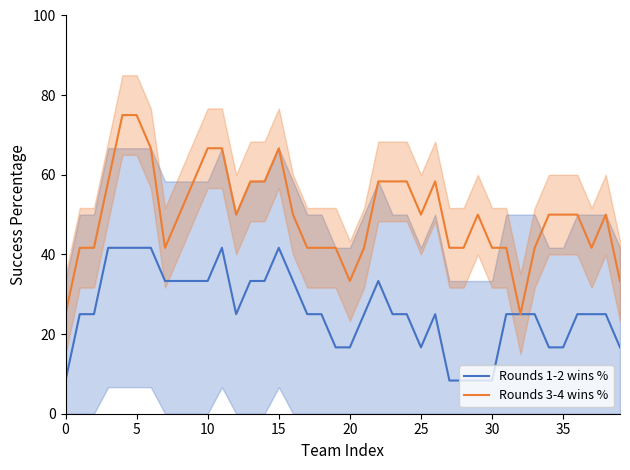

At how many categories does at least one series exceed 11?

40